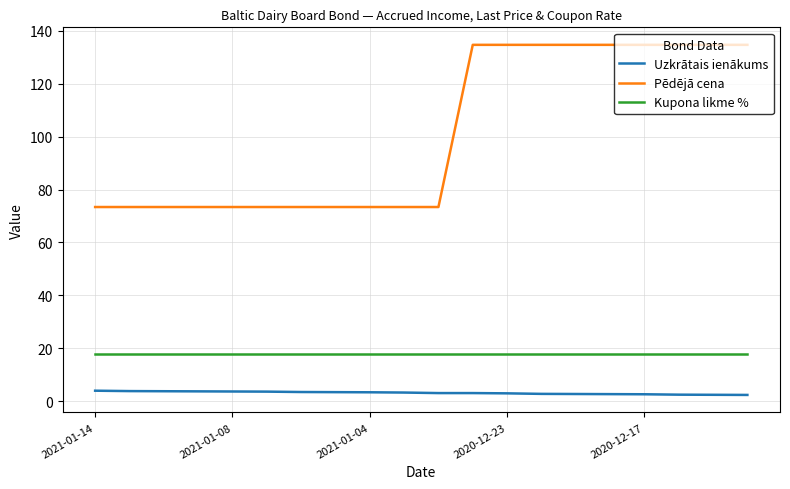

What is the difference between the maximum and minimum values in the Pēdējā cena series?

61.3